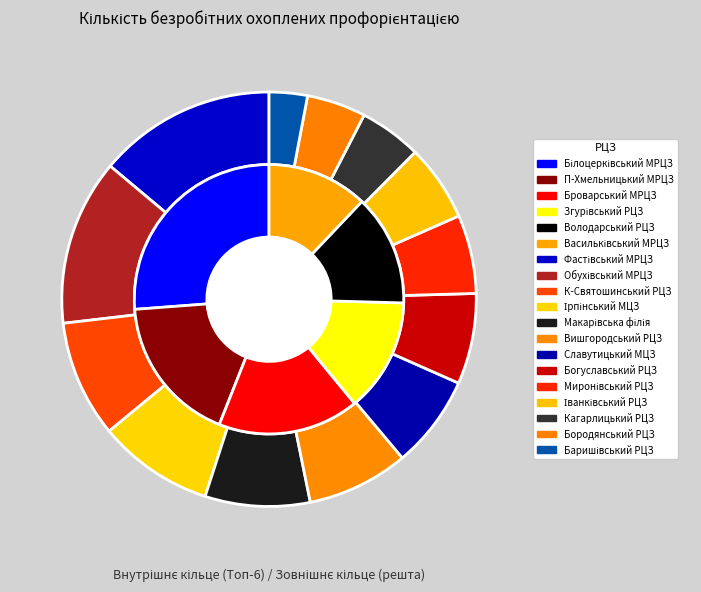

What portion of the pie excludes Білоцерківський МРЦЗ?

85.6%